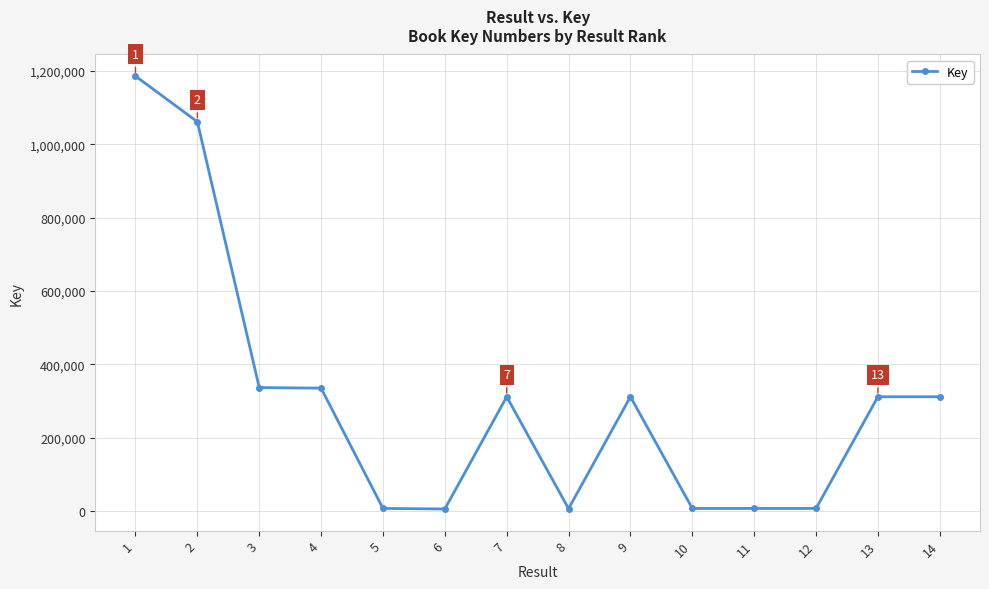

What is the change in value from 3 to 12?

-329808